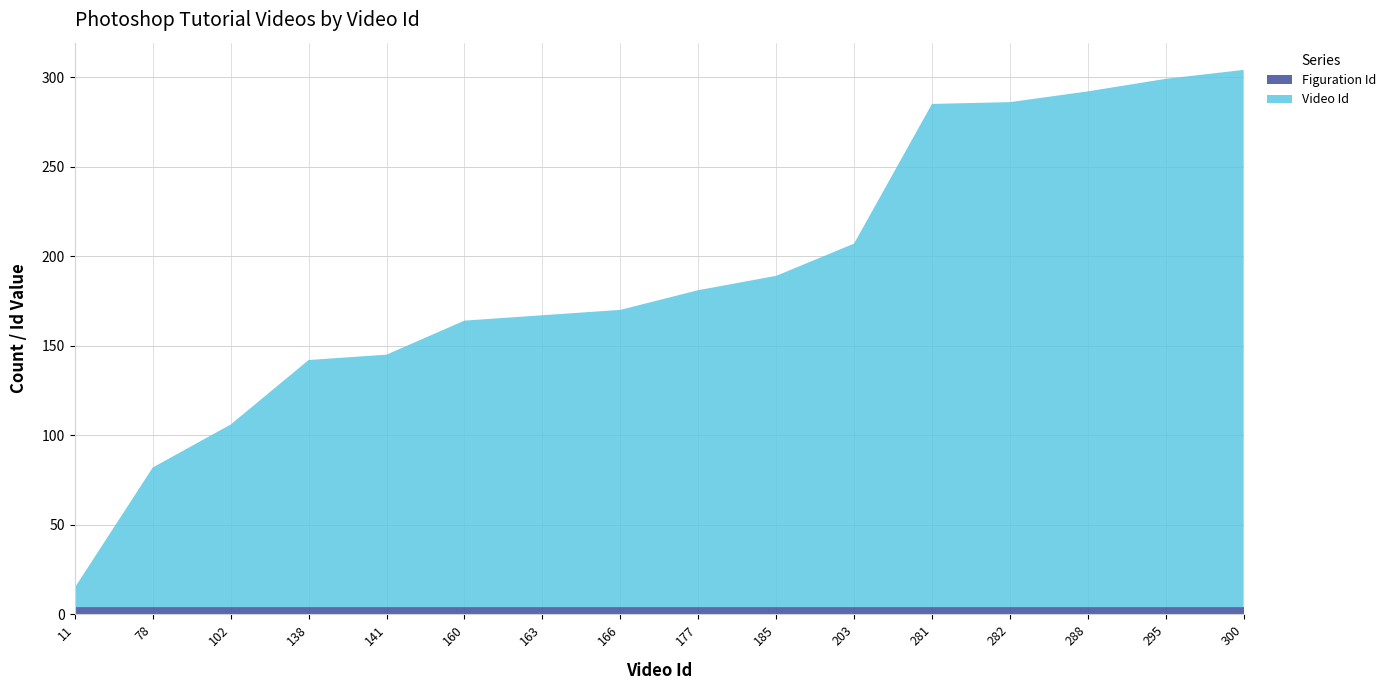

Reading left to right, list all the values displayed in this chart.

Figuration Id: 11=4	78=4	102=4	138=4	141=4	160=4	163=4	166=4	177=4	185=4	203=4	281=4	282=4	288=4	295=4	300=4
Video Id: 11=11	78=78	102=102	138=138	141=141	160=160	163=163	166=166	177=177	185=185	203=203	281=281	282=282	288=288	295=295	300=300